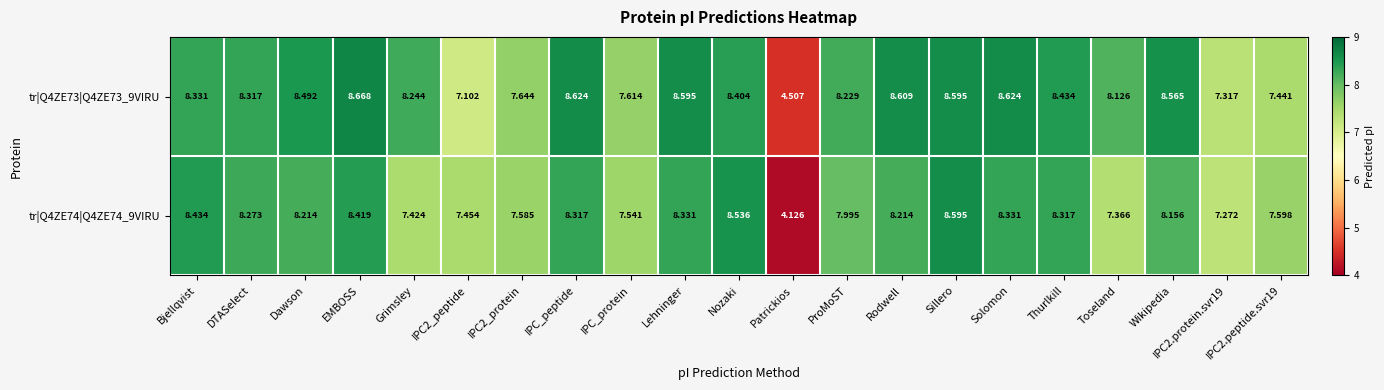

What is the maximum value shown in the chart?

8.7